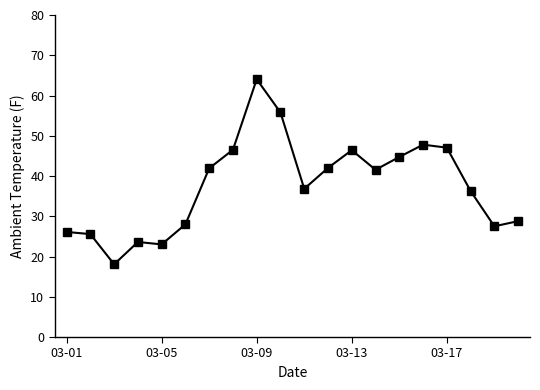

What is the smallest value displayed?

18.1